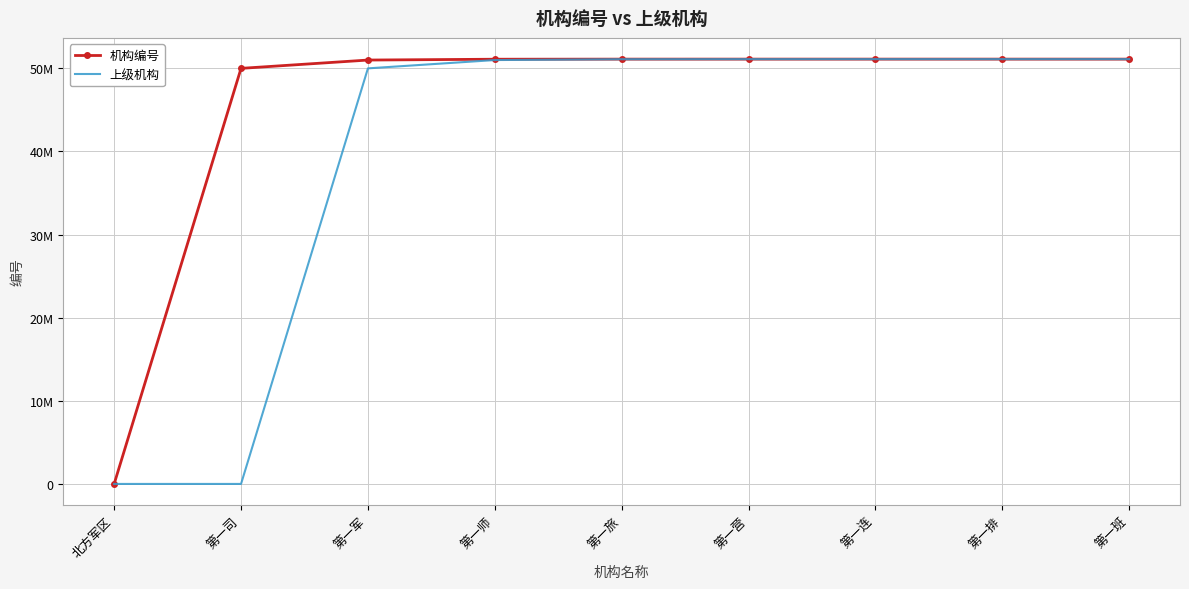

Between 第一排 and 第一连, which is larger?

第一排